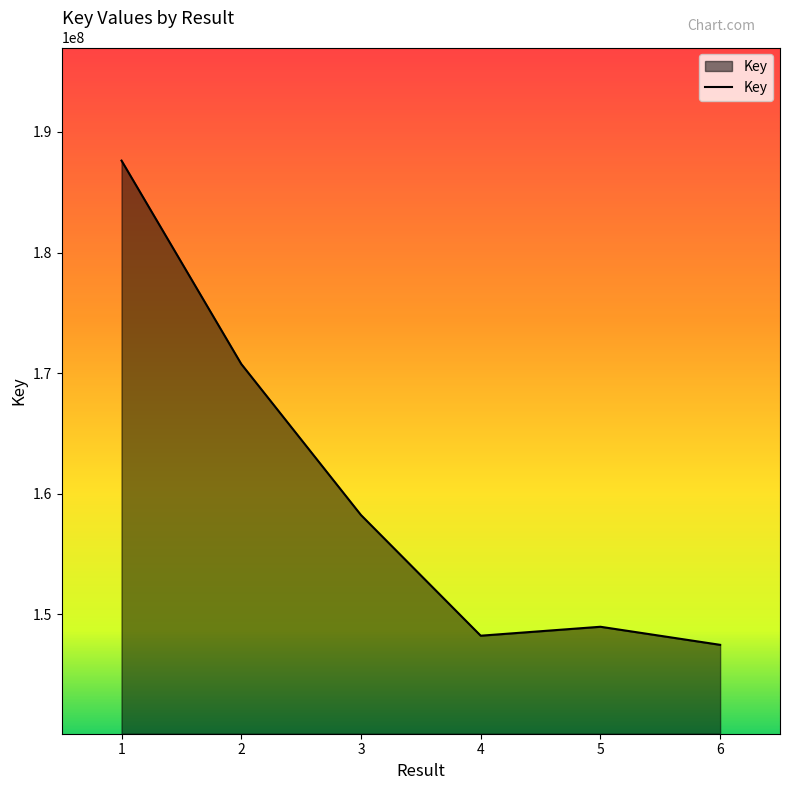

What is the difference between the maximum and minimum values?

40163334